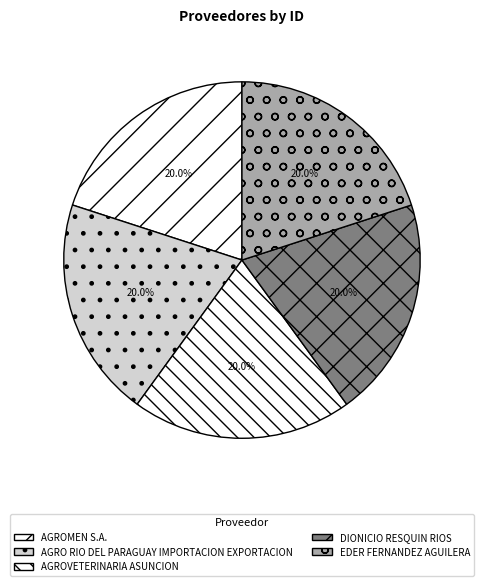

To the nearest percent, what percentage of the pie is AGROVETERINARIA ASUNCION?

20%